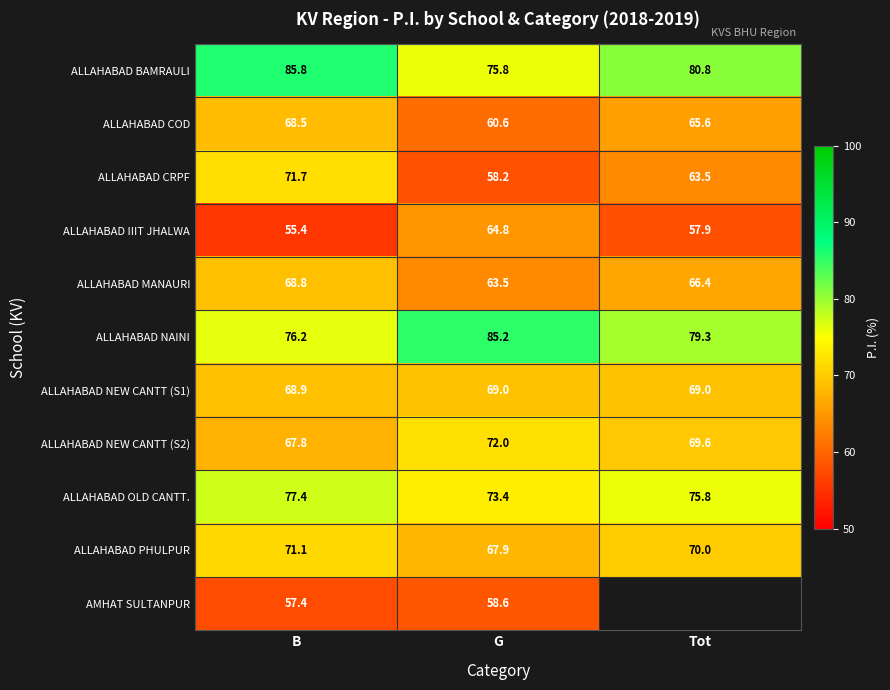

What is the minimum value shown in the chart?

55.4